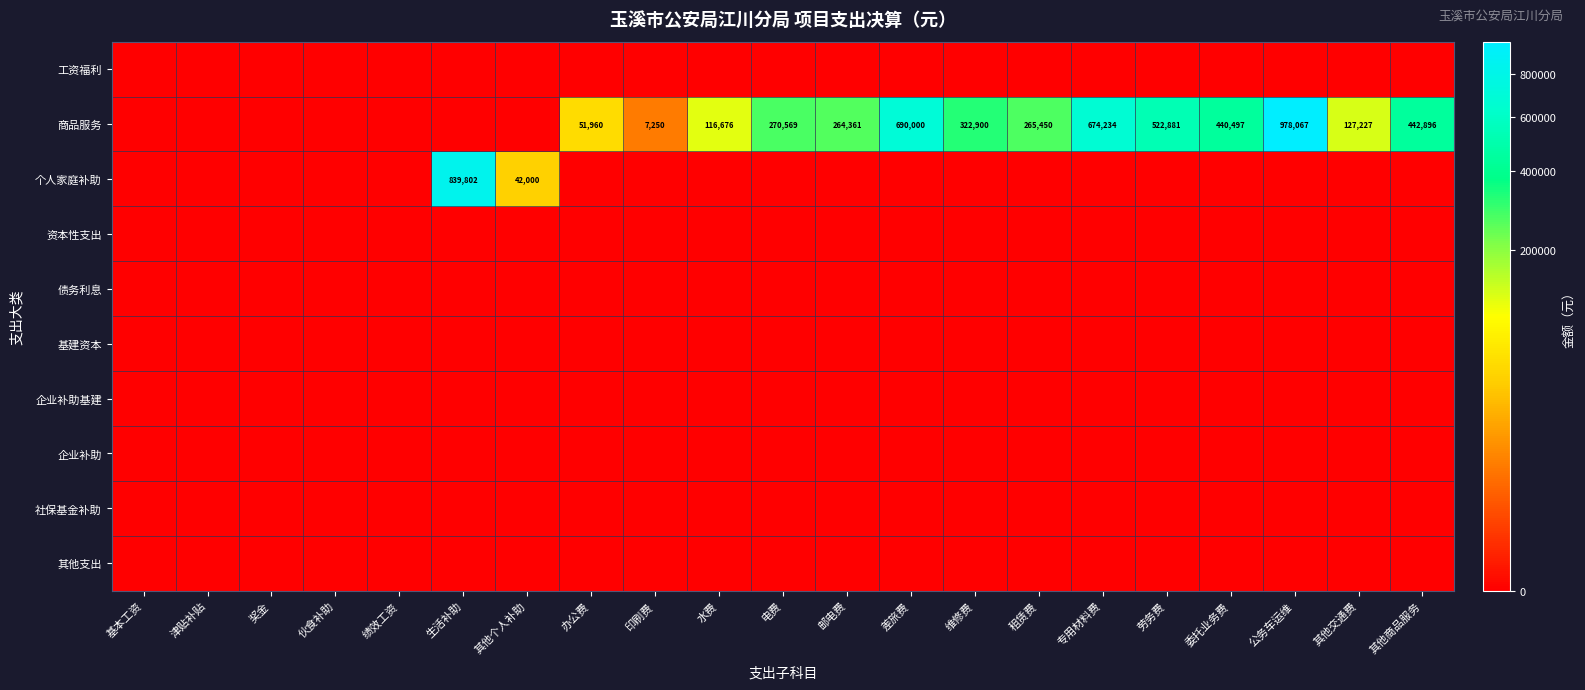

The value of 基建资本 at 劳务费 is 0.0. True or false?

True